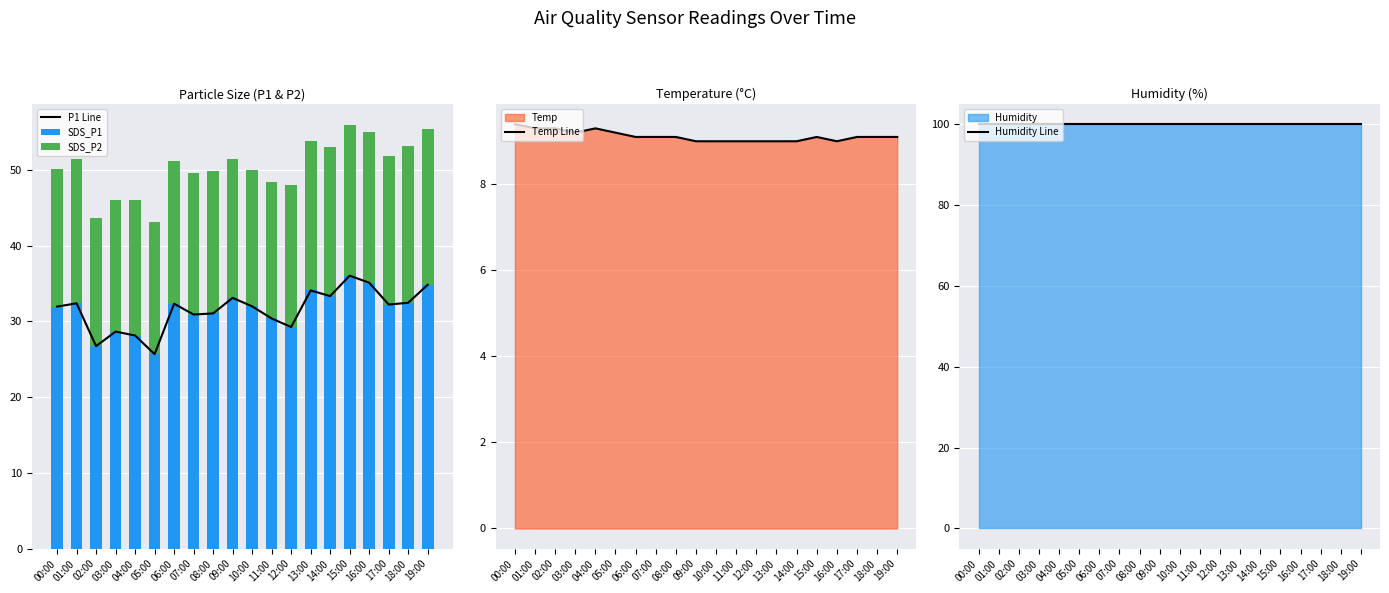

What is the total value across all series at 09:00?

193.4